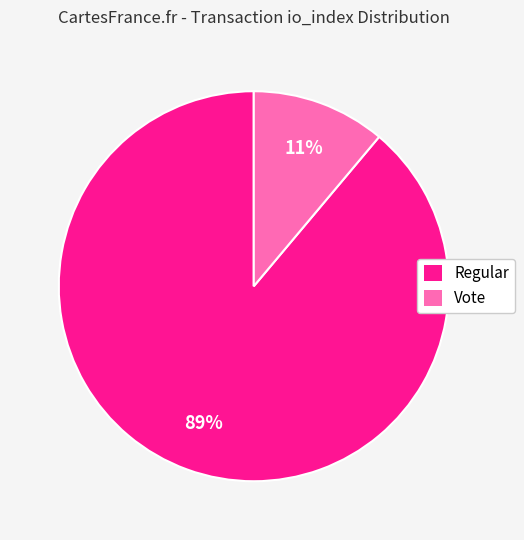

What percentage is the Vote slice, to the nearest percent?

11%